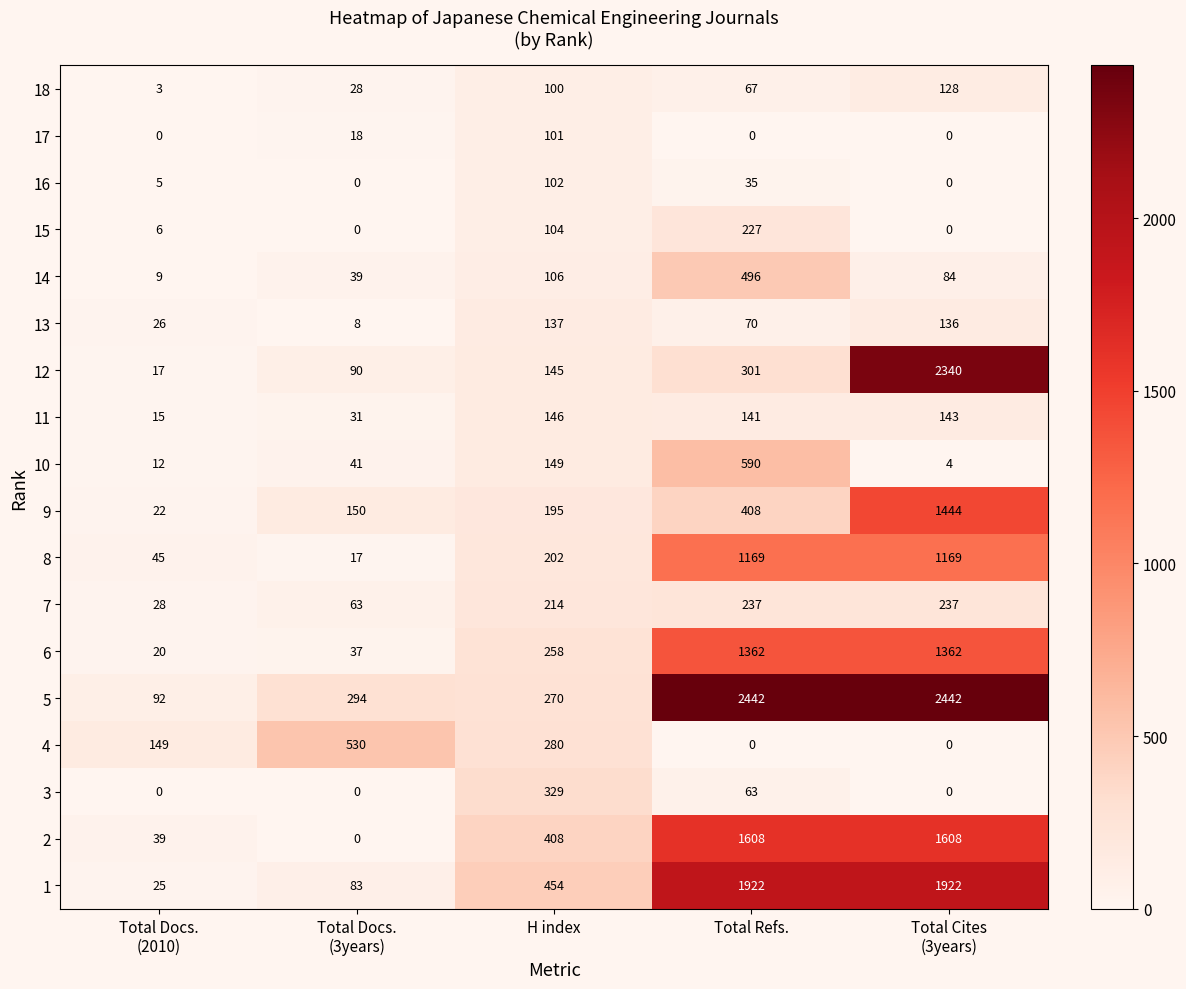

Count the number of categories in the chart.

5